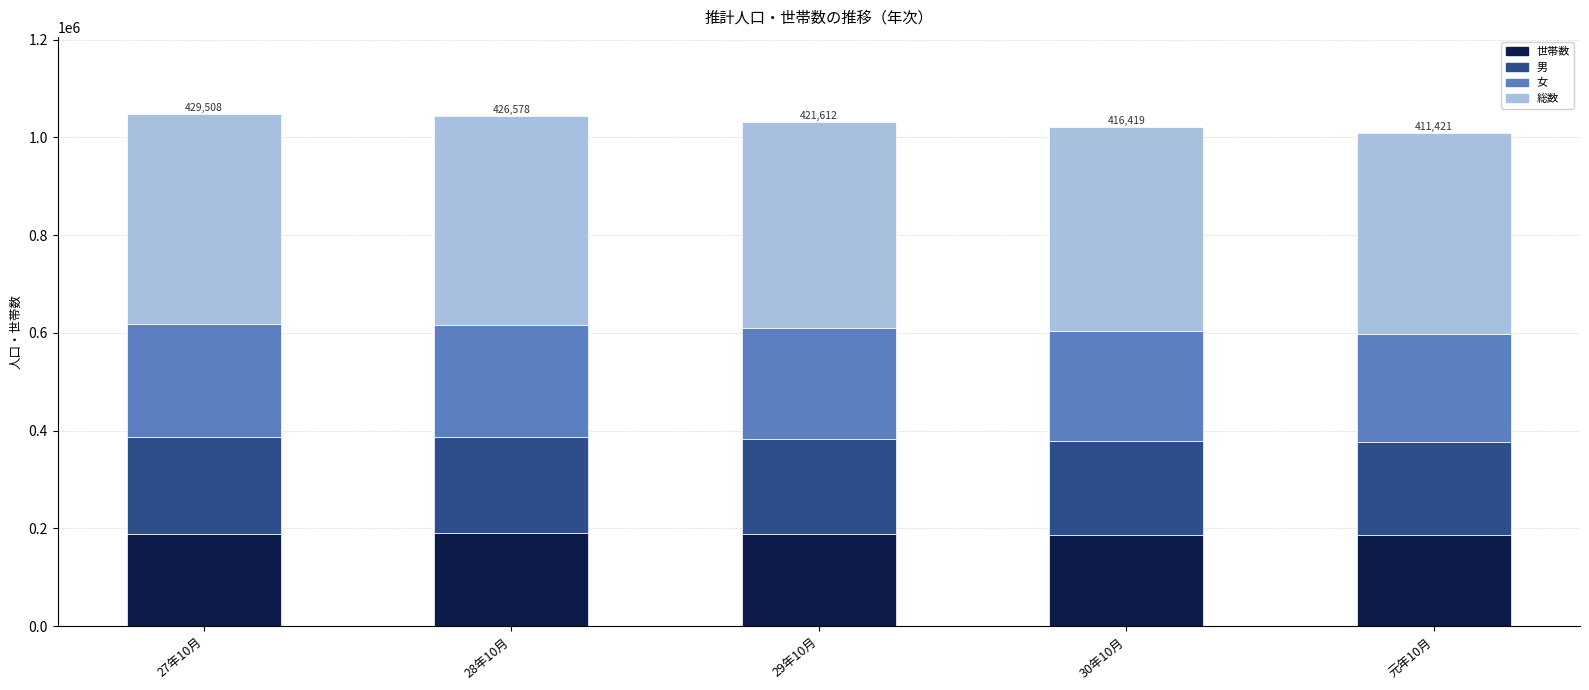

What is the sum of the 世帯数 values at 30年10月 and 28年10月?

377899